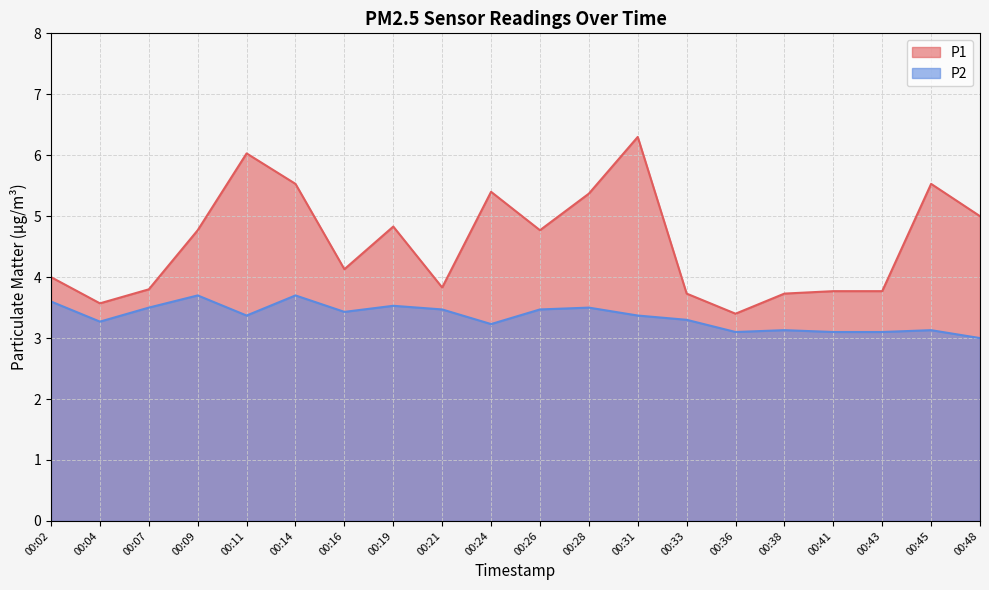

What is the average value of the P1 series?

4.6